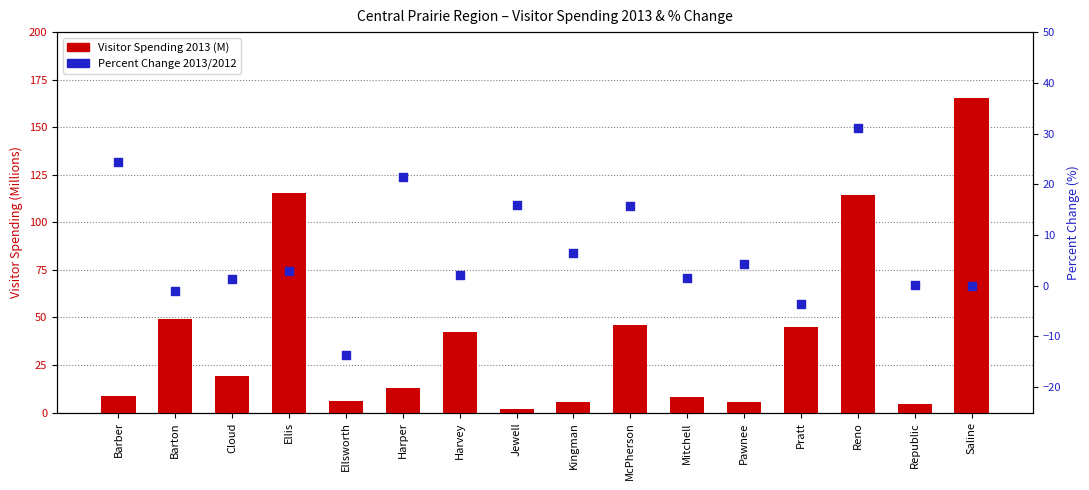

What are all the series names shown in the legend?

Visitor Spending 2013 (M), Percent Change 2013/2012